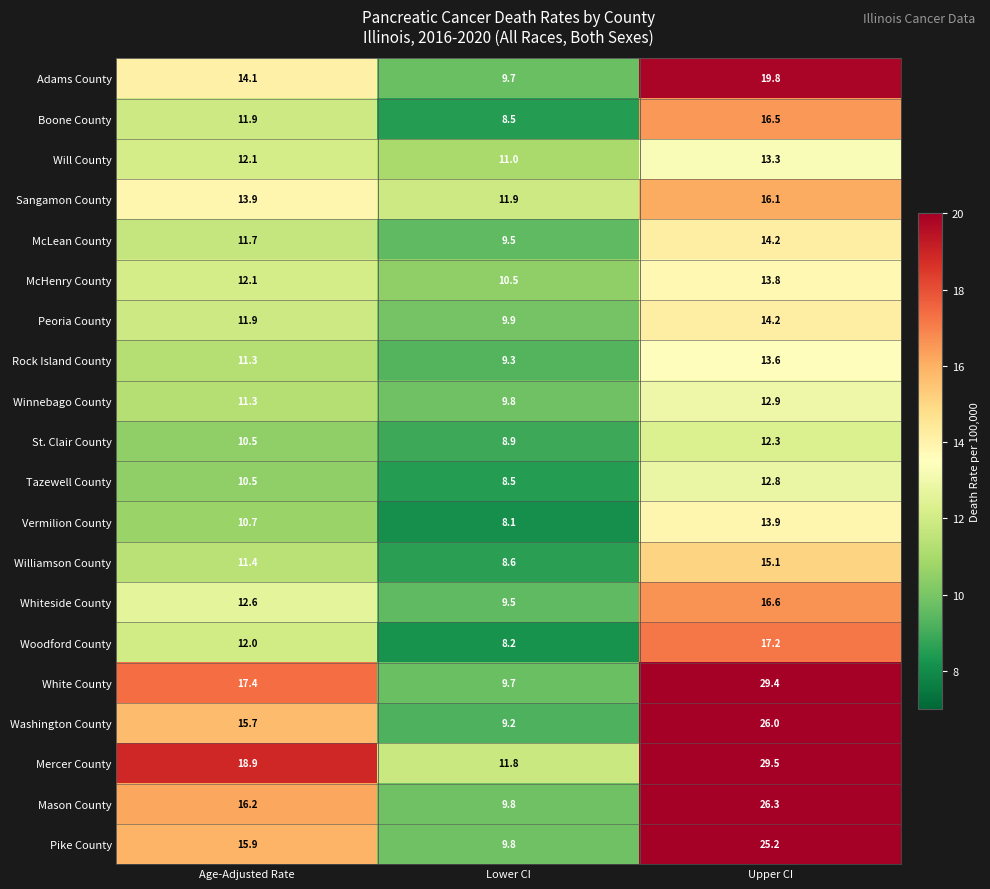

What is the total value across all series at Lower CI?

192.2